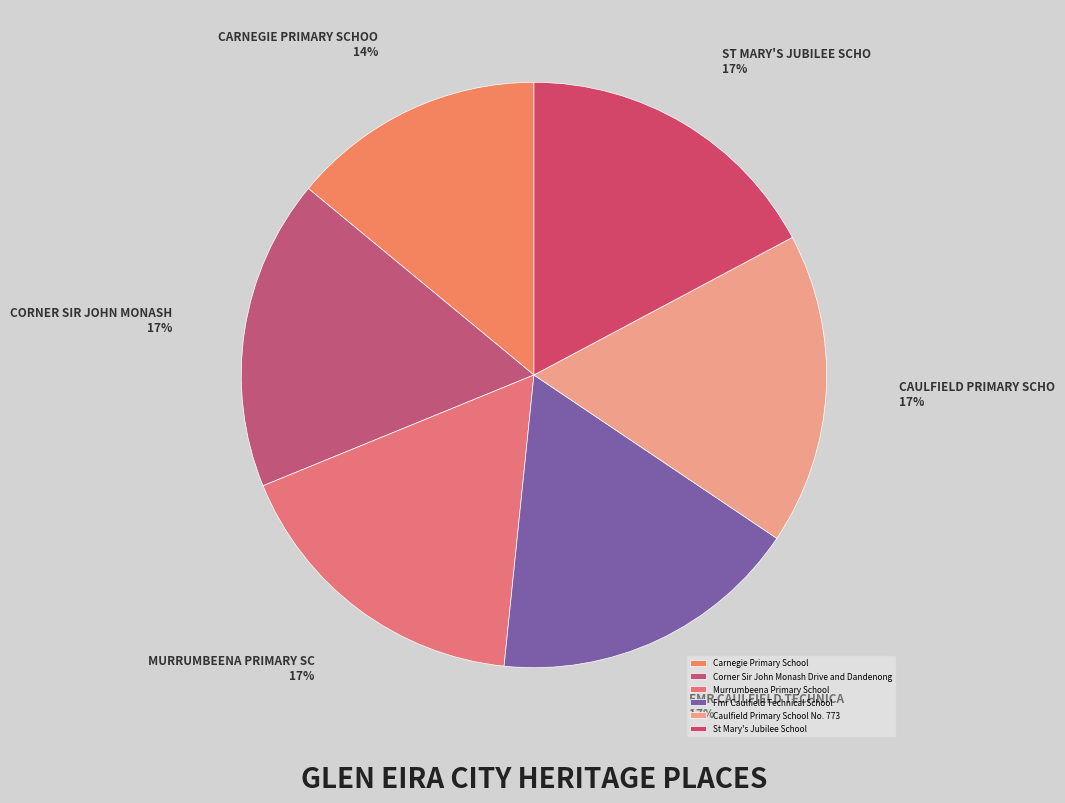

Combined, do St Mary's Jubilee School and Caulfield Primary School No. 773 account for over 50%?

No